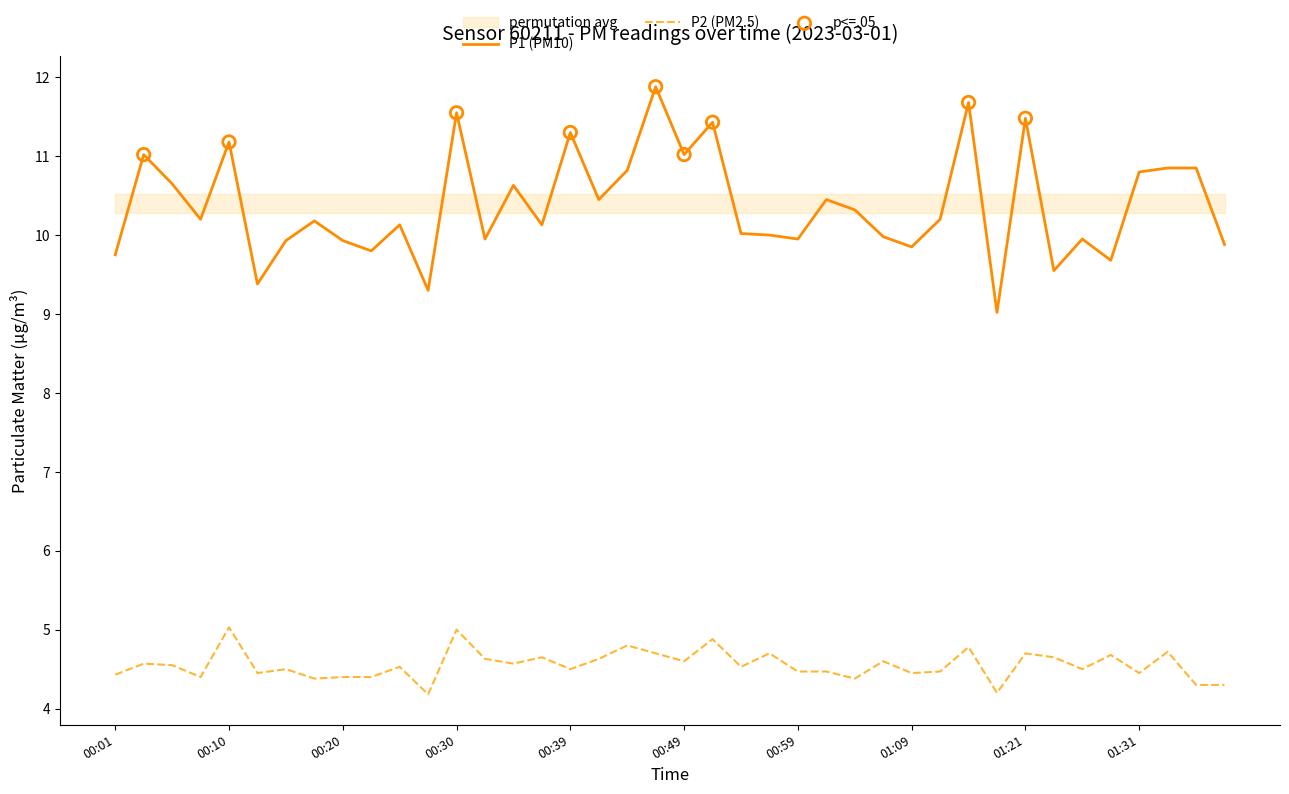

Which series has the largest Y range (max minus min)?

P1